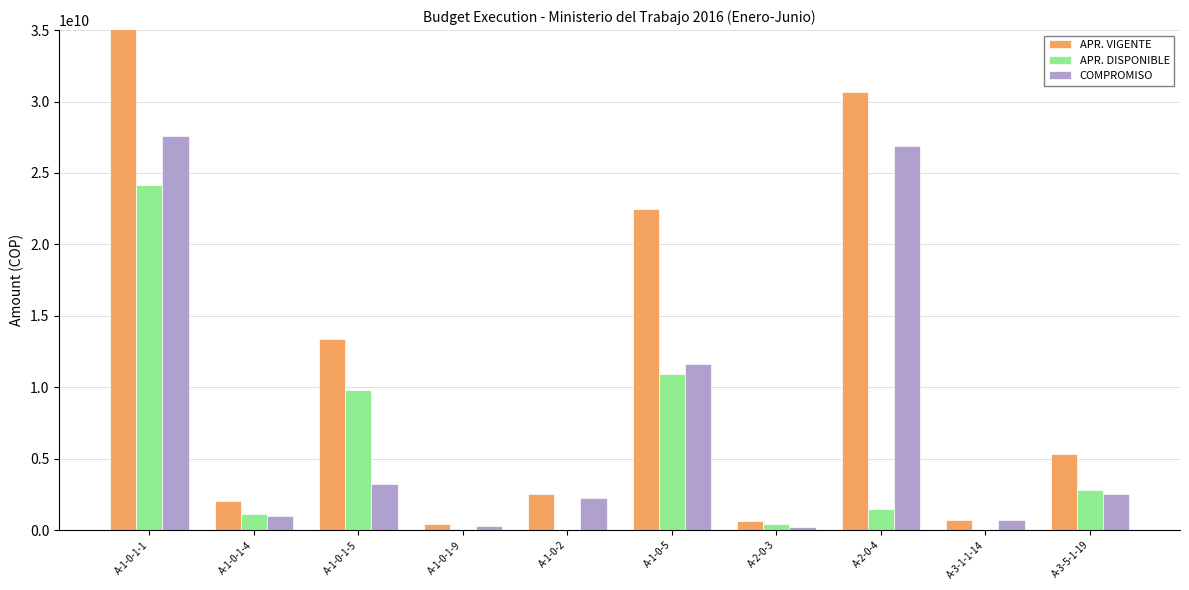

List the labels in order of APR. VIGENTE value, smallest first.

A-1-0-1-9, A-2-0-3, A-3-1-1-14, A-1-0-1-4, A-1-0-2, A-3-5-1-19, A-1-0-1-5, A-1-0-5, A-2-0-4, A-1-0-1-1